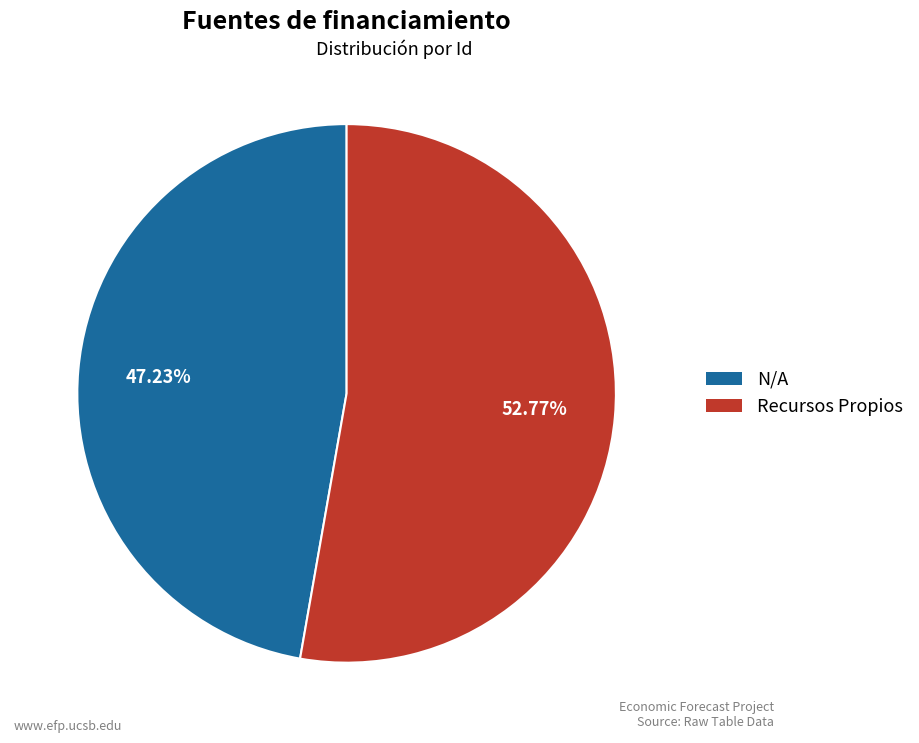

True or false: N/A accounts for 38% of the total.

False